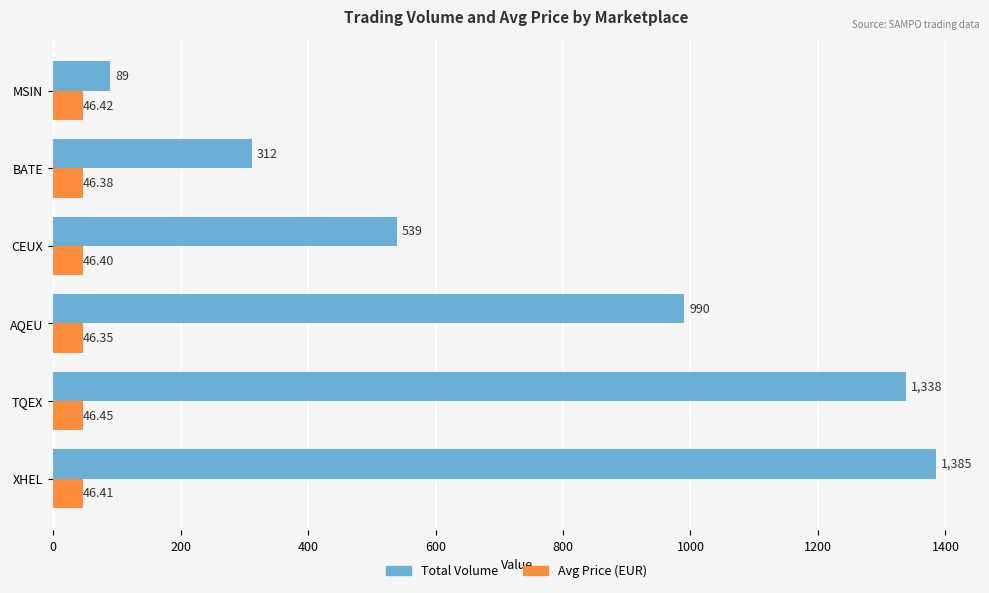

Where is Total Volume nearest to the value 737?

CEUX